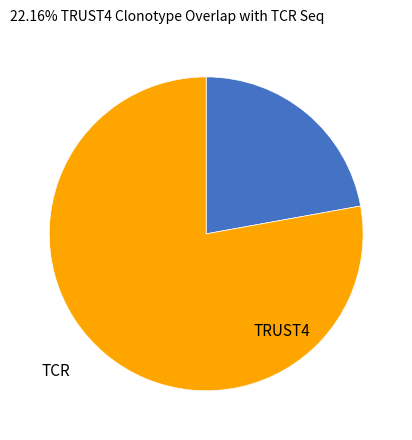

Does any single category account for the majority?

Yes